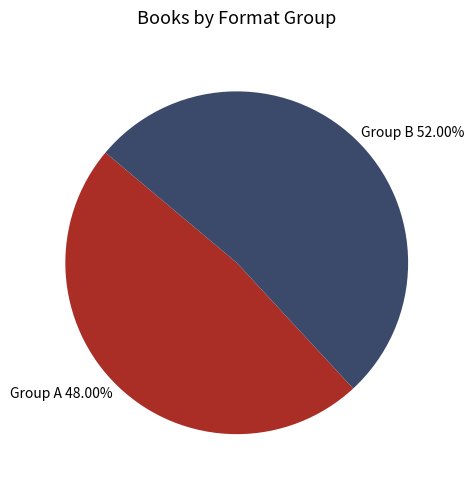

What is the smallest slice in the pie chart?

Group A 48.00%